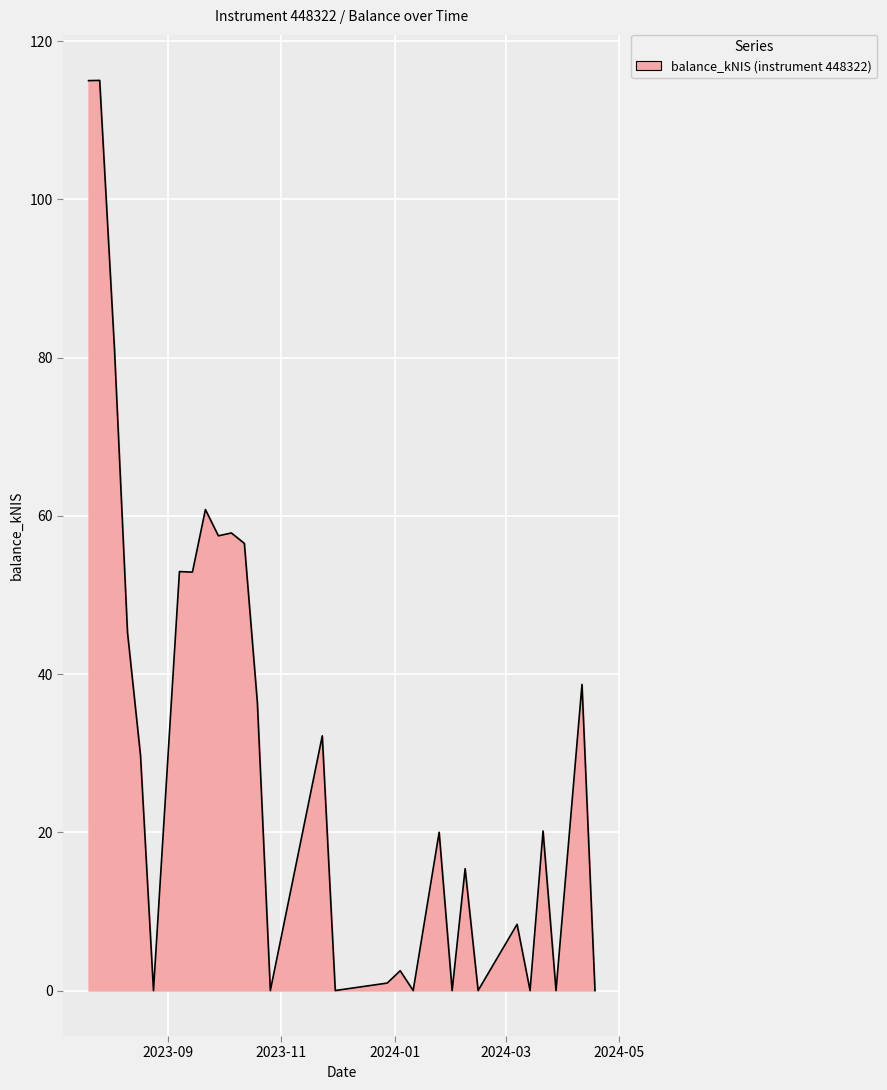

What is the difference between the second highest and second lowest values?

115.0